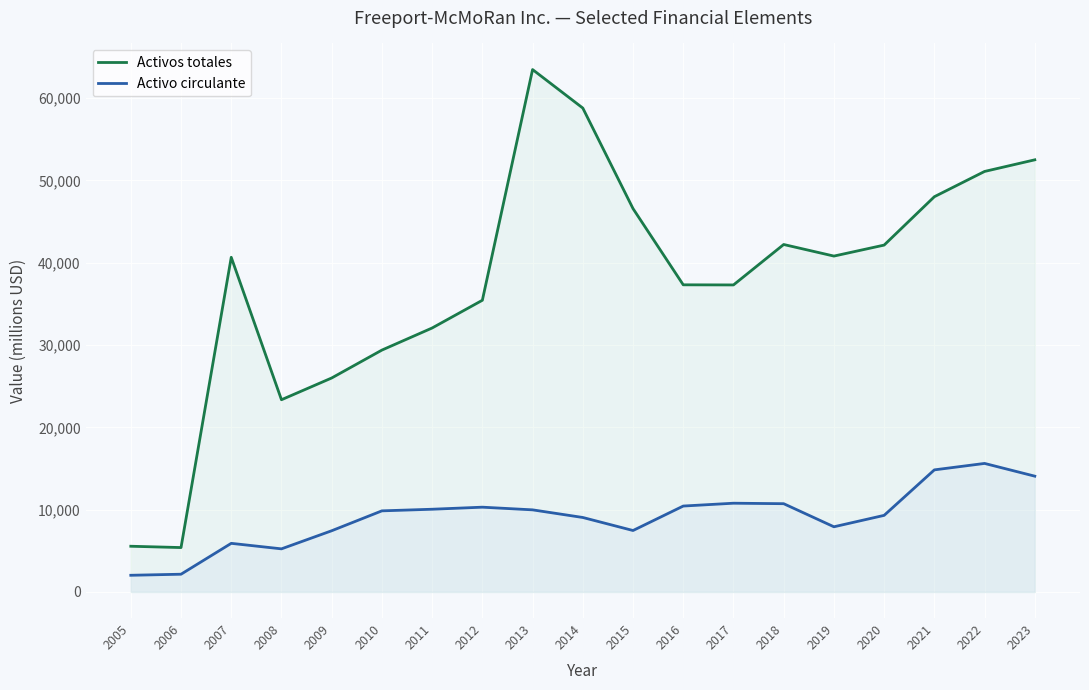

At which label does Activos totales first exceed 40661?

2013